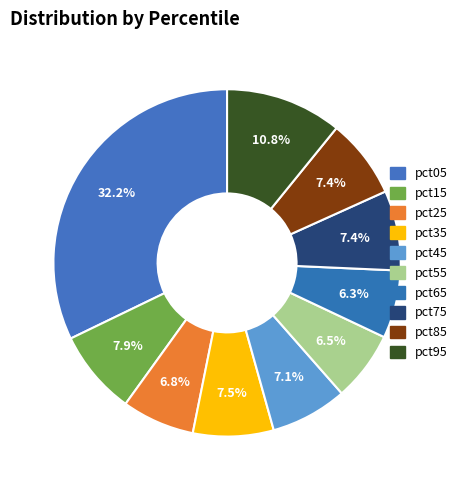

How many slices are in this pie chart?

10